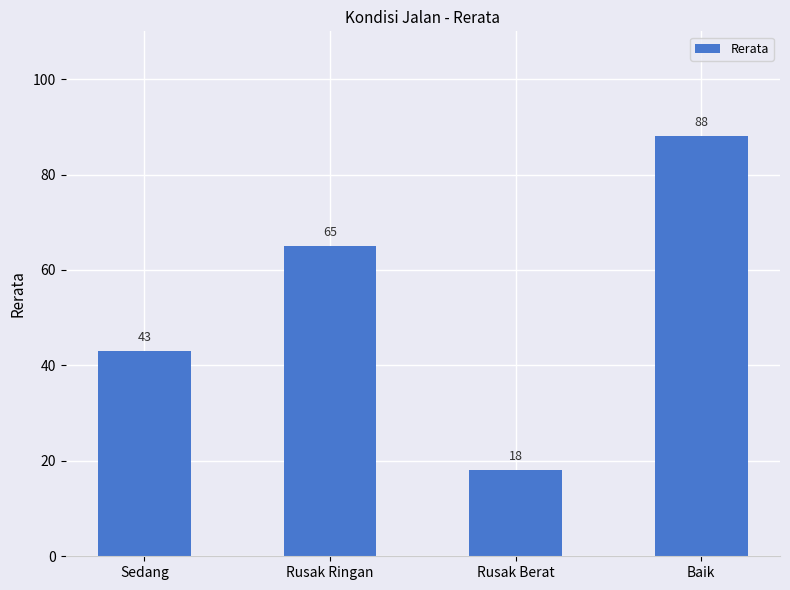

Where is the data nearest to the value 53?

Sedang